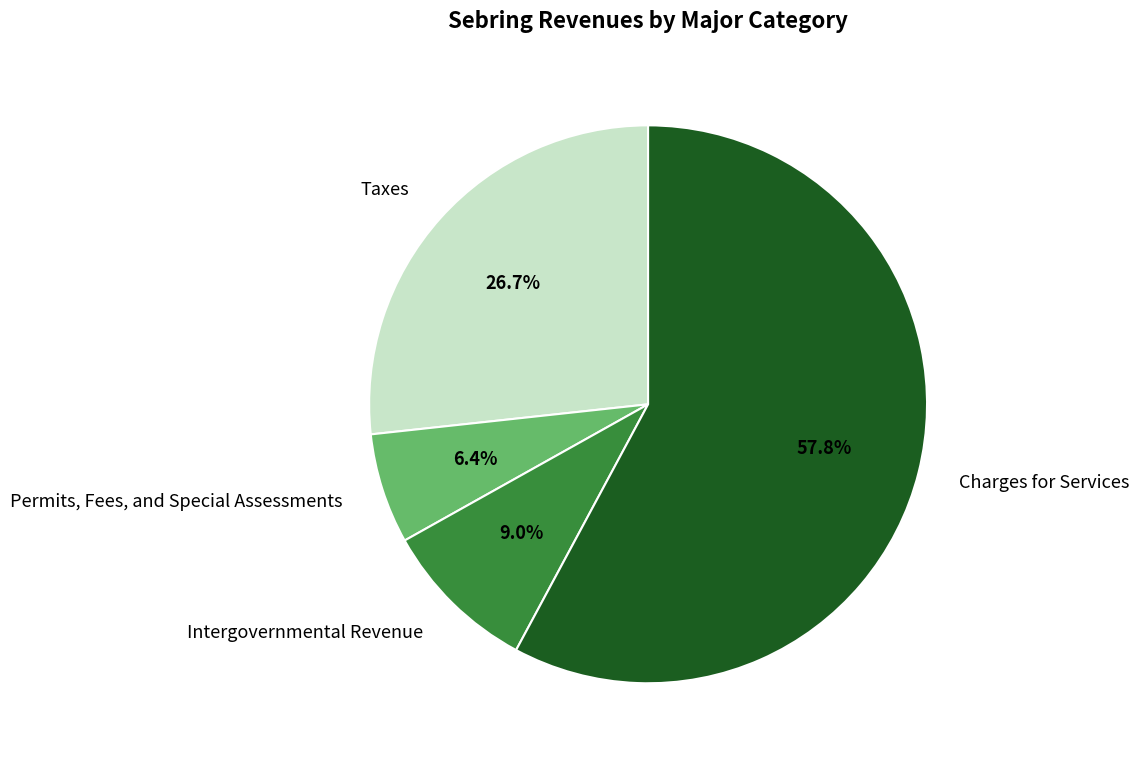

Which category has the biggest portion of the pie?

Charges for Services